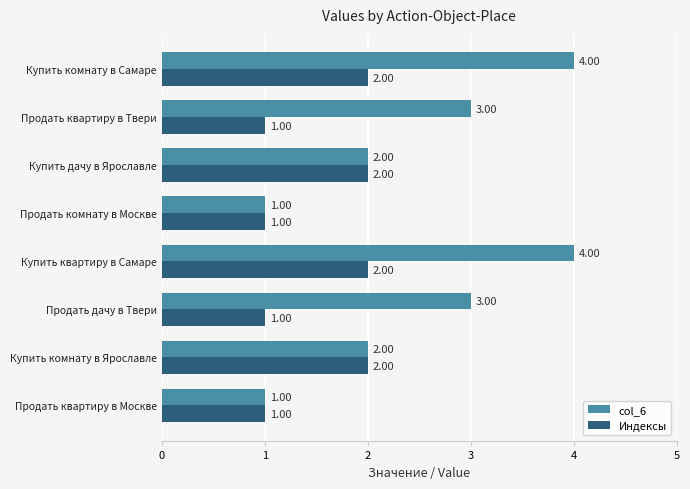

Which series has the largest range (max minus min)?

col_6